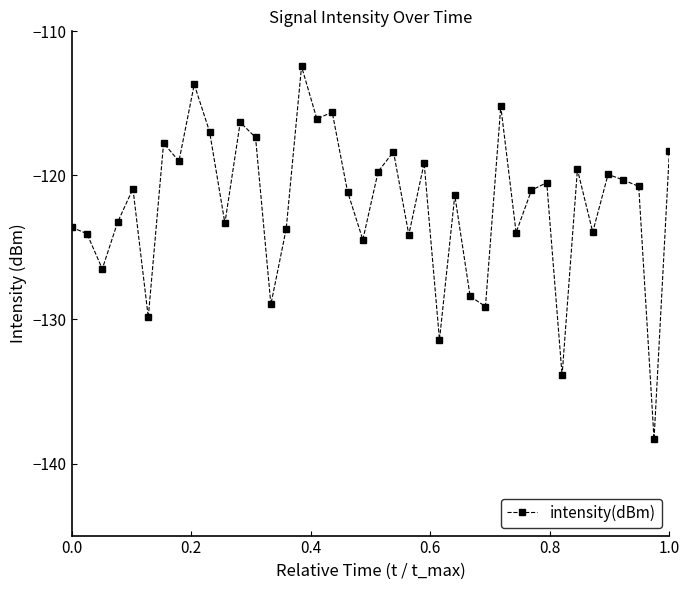

True or false: there are more than 2 points higher than both neighbors.

True